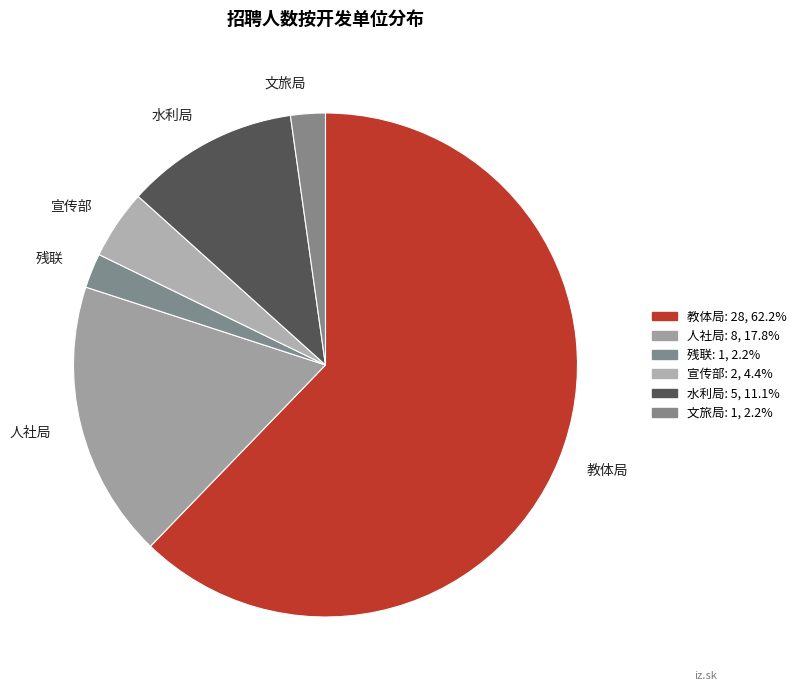

Which has a higher value, 教体局 or 水利局?

教体局